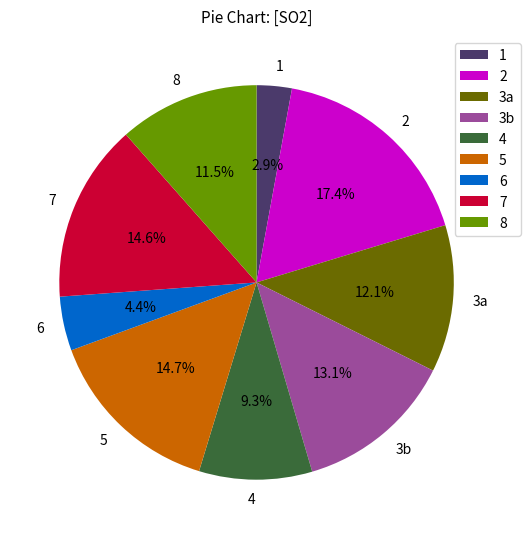

Count the number of slices in the pie.

9